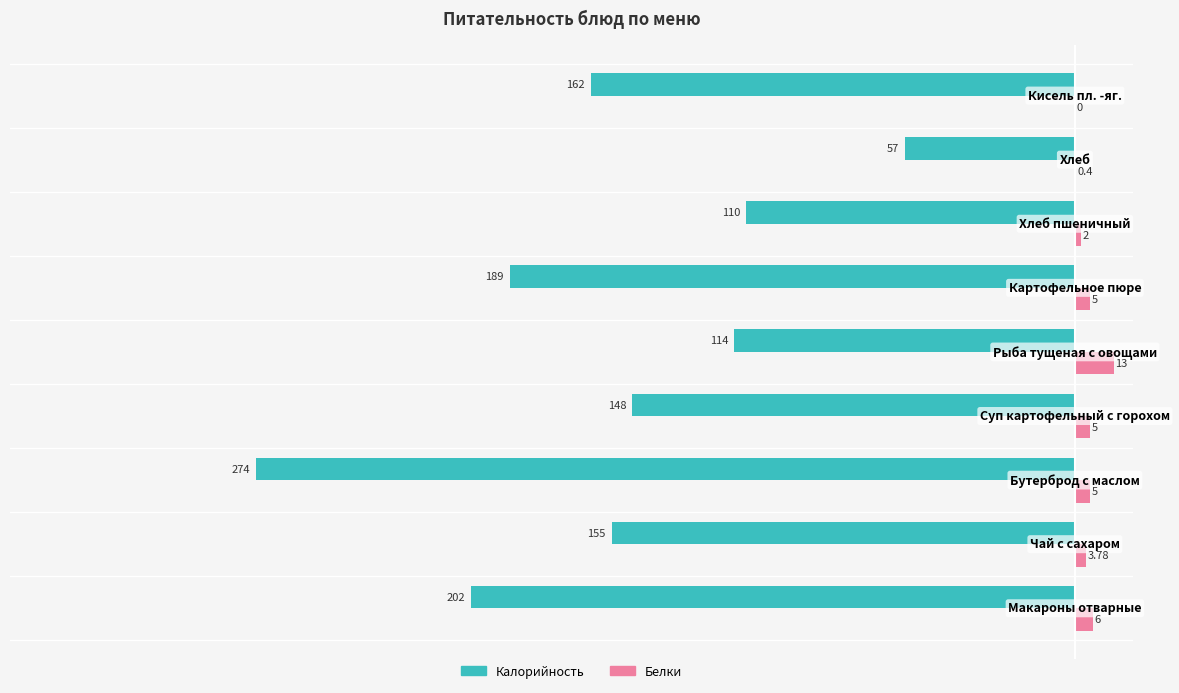

What are all the series names shown in the legend?

Калорийность, Белки